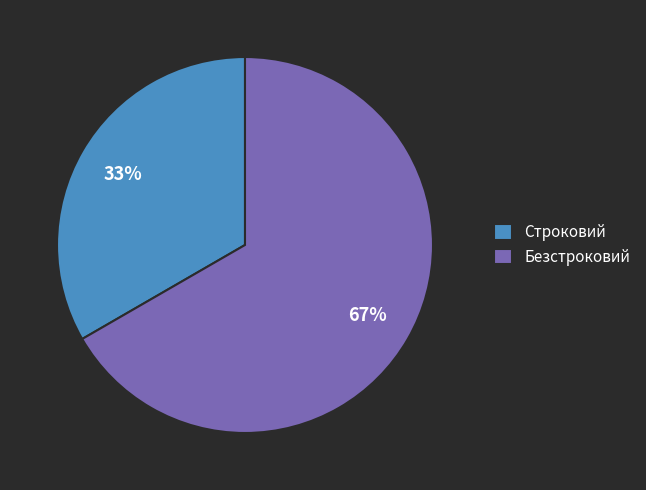

What percentage is the Безстроковий slice, to the nearest percent?

67%